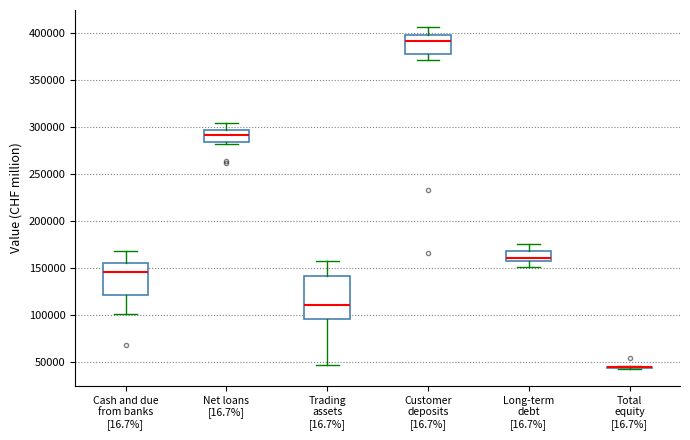

Reading left to right, transcribe this box plot: for each box, give where its median line is, the range the box spans, and where its two whiskers end, as read against the y-axis. The values are not printed on the chart, so give them approximately, as read against the axis.

Cash and due from banks [16.7%]: median 145000, box 120000 to 155000, whiskers 100000 to 170000
Net loans [16.7%]: median 290000, box 285000 to 295000, whiskers 280000 to 305000
Trading assets [16.7%]: median 110000, box 95000 to 140000, whiskers 45000 to 155000
Customer deposits [16.7%]: median 390000, box 380000 to 400000, whiskers 370000 to 405000
Long-term debt [16.7%]: median 160000 (just above the box's lower edge), box 160000 to 170000, whiskers 150000 to 175000
Total equity [16.7%]: box collapsed to a line at 45000, whiskers 45000 to 45000